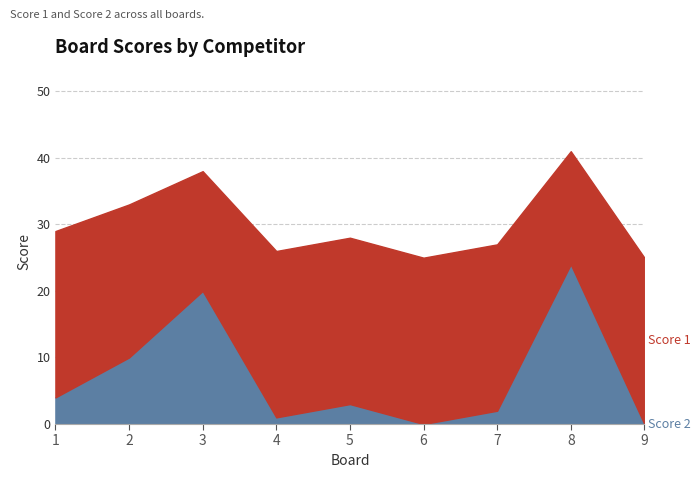

How many distinct data groups are displayed?

2